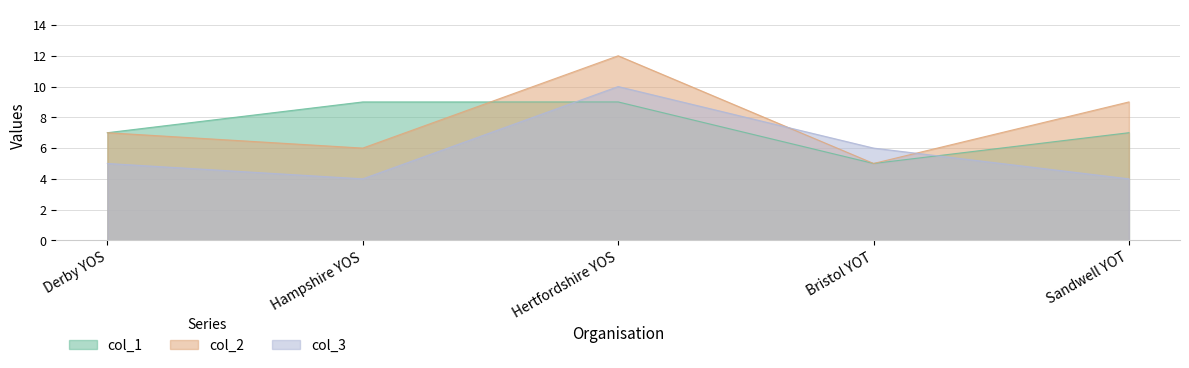

How many intersections are there between col_3 and col_2?

2